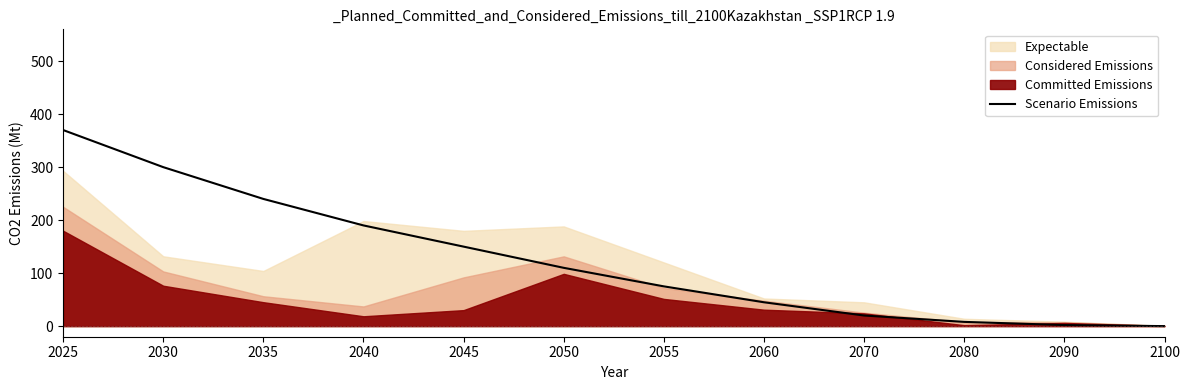

Which category has the highest value in the Scenario Emissions series?

2025